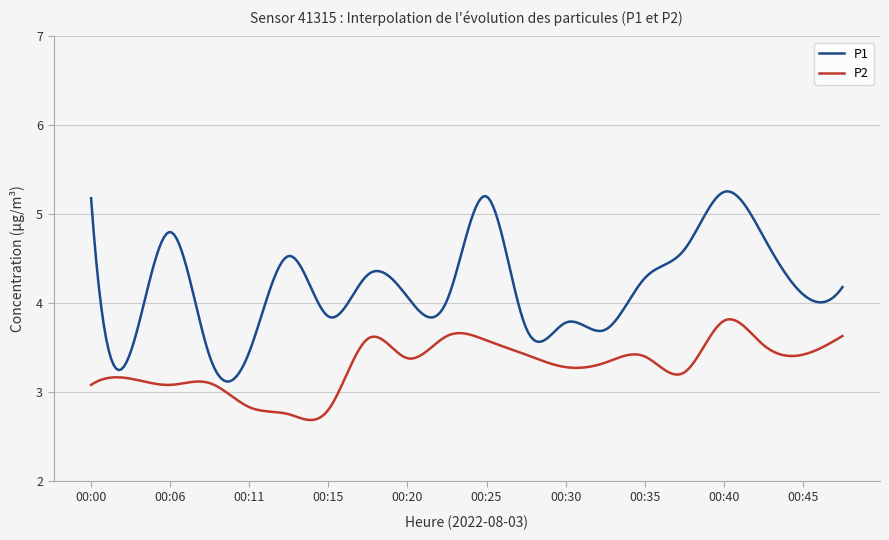

What is the smallest value displayed?

2.7